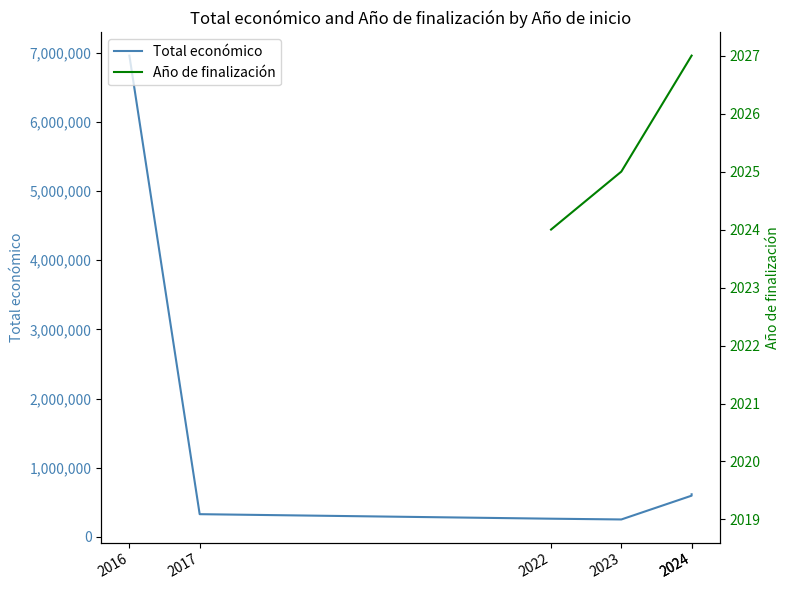

Does the chart display data point markers on the line(s)?

No